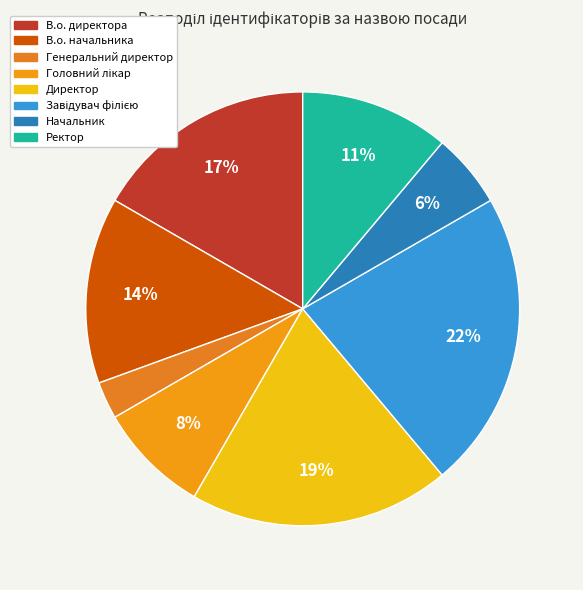

Does any single category account for the majority?

No